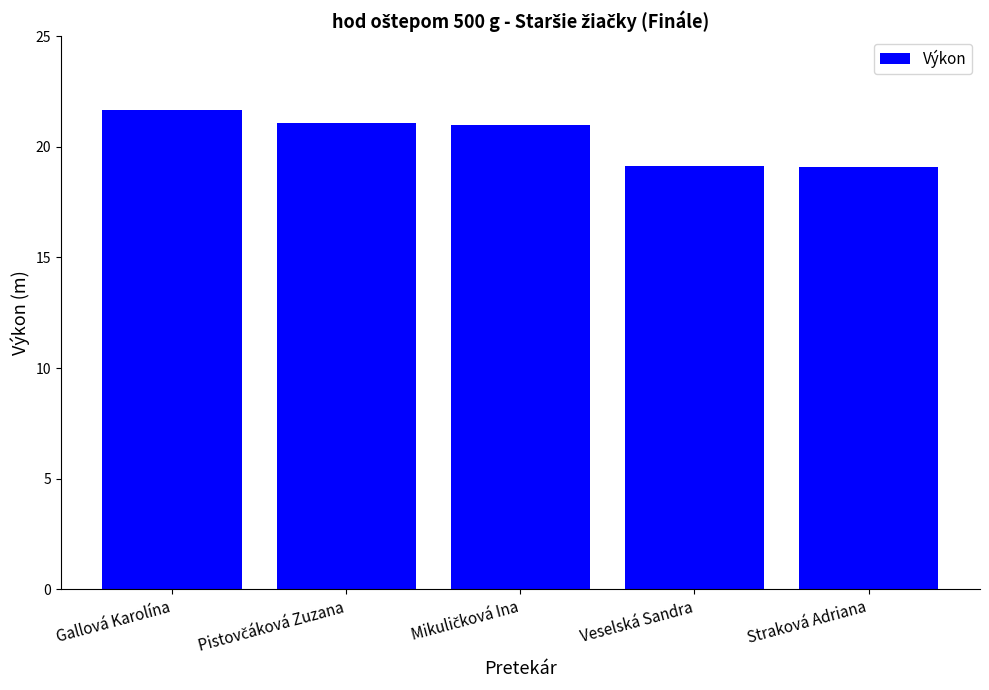

Are the bars horizontal?

No